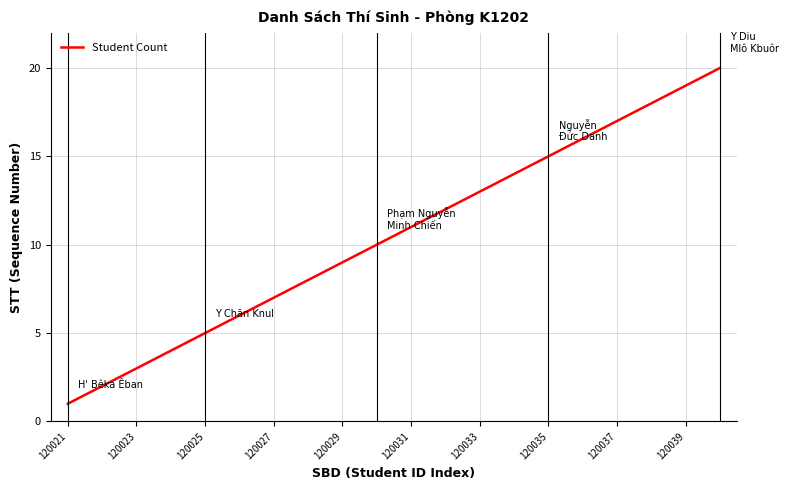

Count the number of categories in the chart.

20